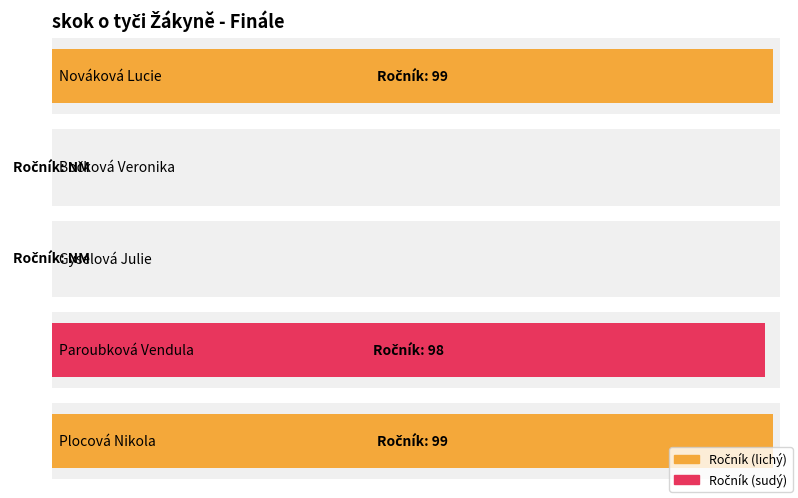

Reading left to right, extract all data points from this chart.

99	0	0	98	99